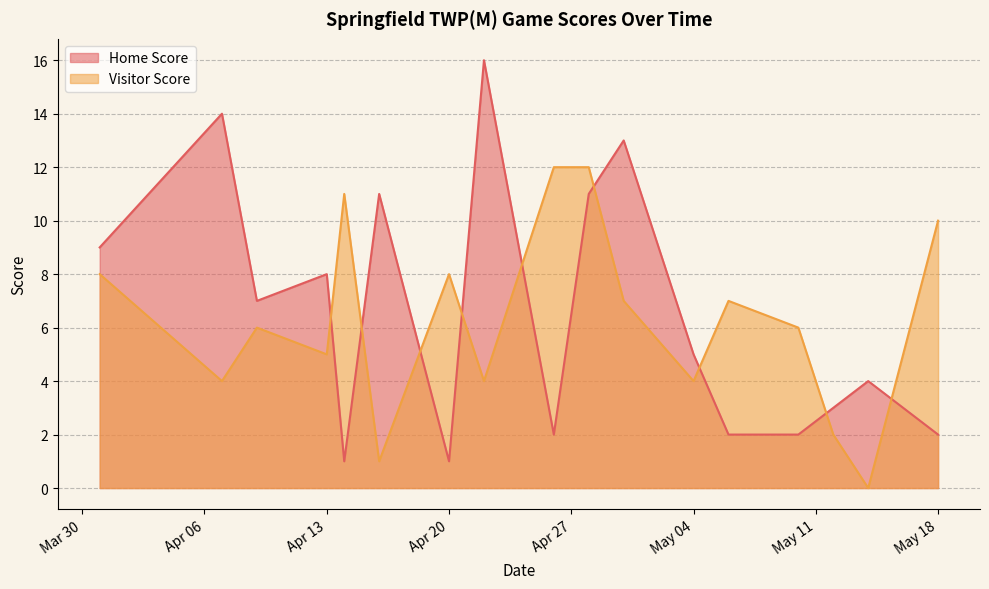

Rank the series by their average value, from highest to lowest.

Home Score, Visitor Score